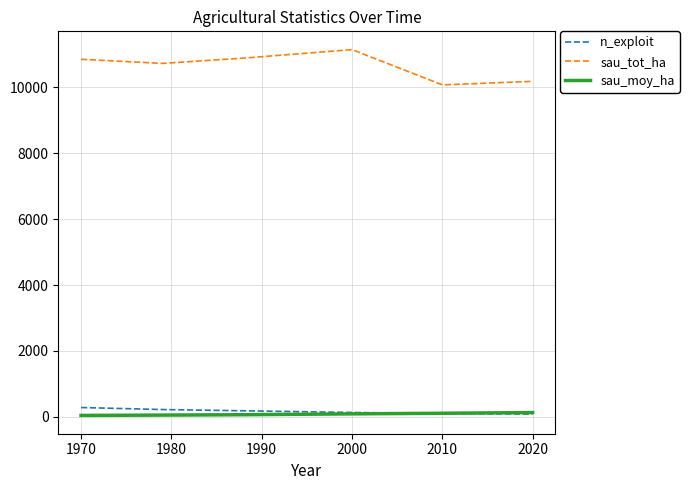

True or false: sau_moy_ha and sau_tot_ha intersect in this chart.

False